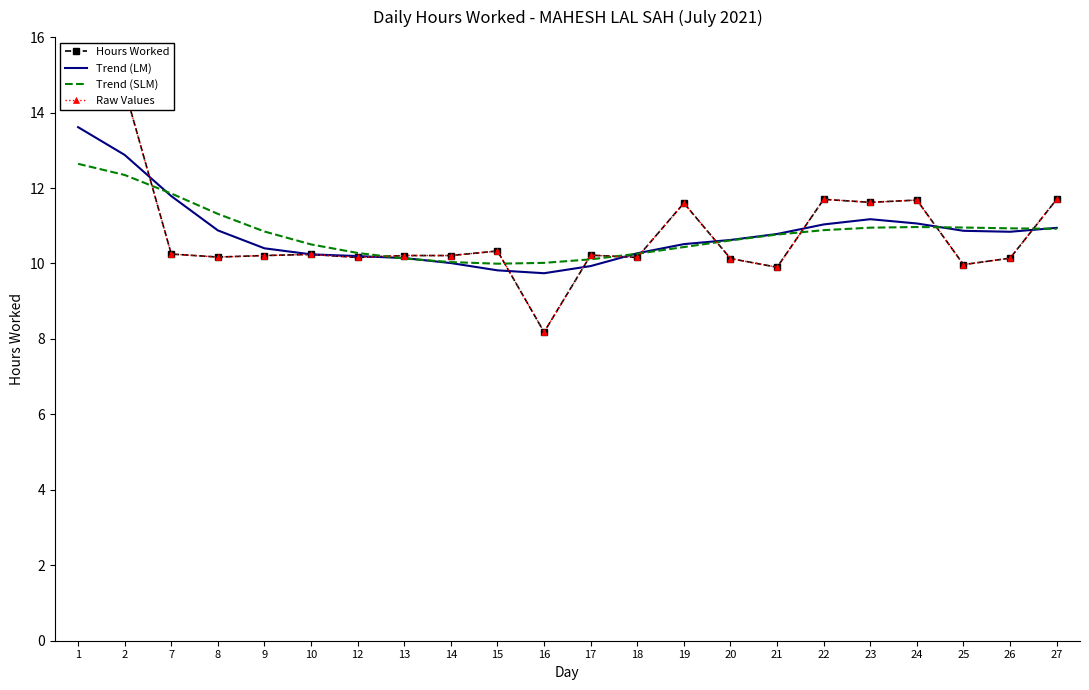

What is the difference between the maximum and minimum values in the Hours Worked series?

6.4